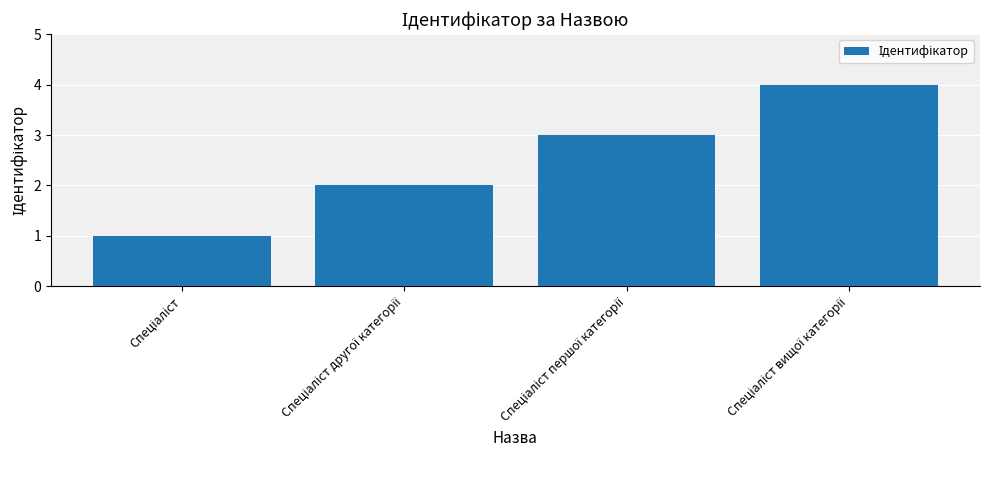

What is the difference between the maximum and minimum values?

3